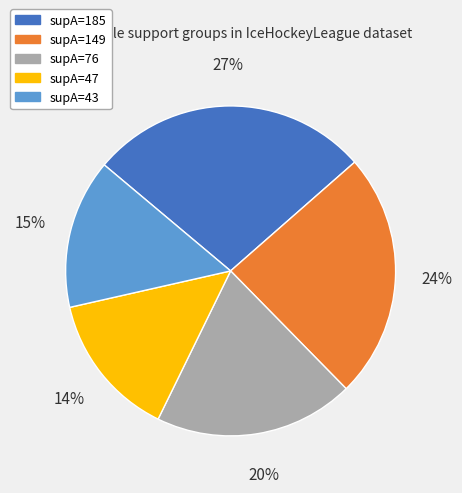

Is it true that supA=185 is 27% of the pie?

True